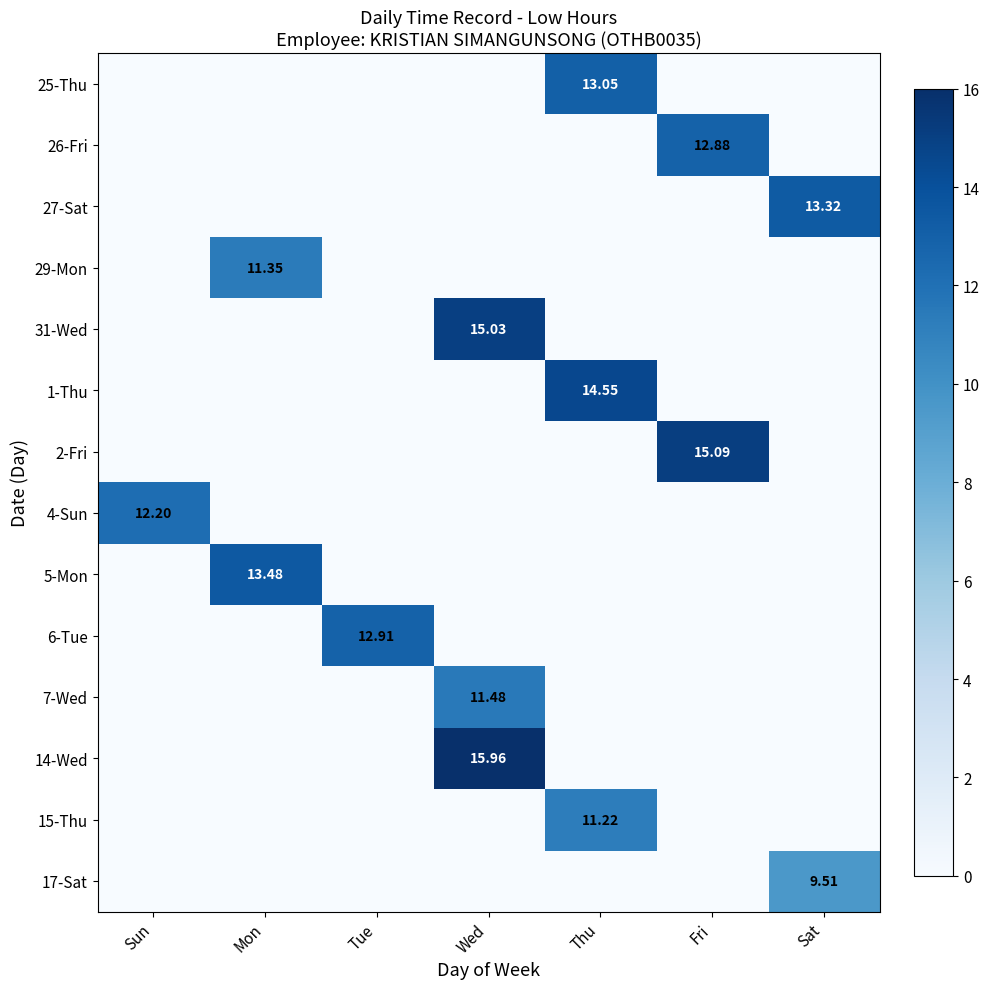

Which series changed the most between Mon and Wed?

14-Wed